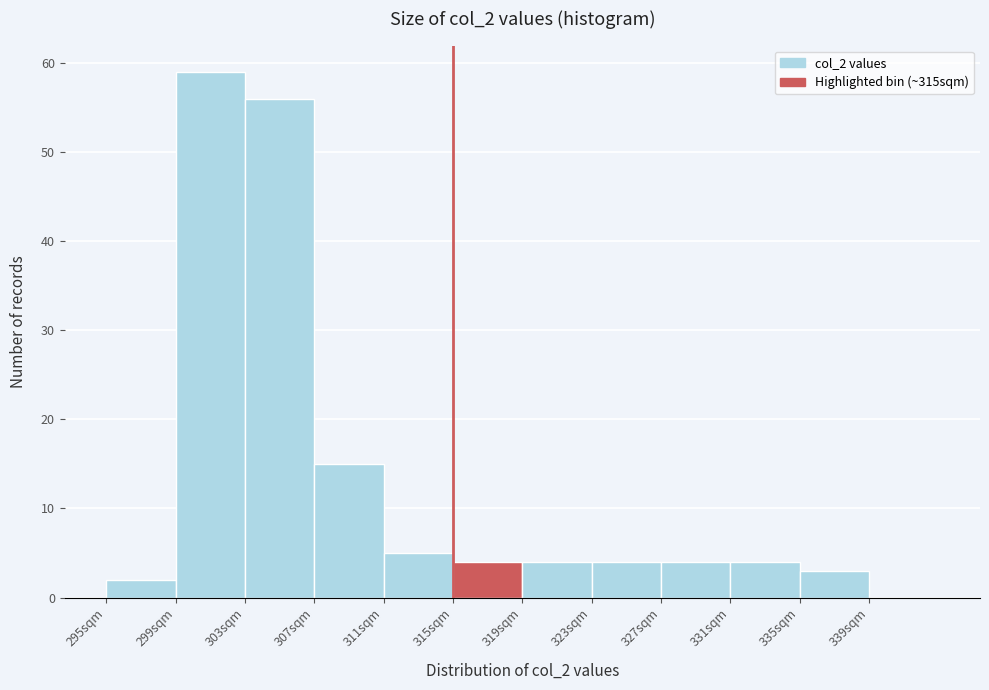

Reading left to right, list every bar in this chart as the range it spans on the x-axis followed by its height. The values are not printed on the chart, so give them approximately, as read against the axis.

295 to 299: 2
299 to 303: 59
303 to 307: 56
307 to 311: 15
311 to 315: 5
315 to 319: 4
319 to 323: 4
323 to 327: 4
327 to 331: 4
331 to 335: 4
335 to 339: 3
339 to 343: 0